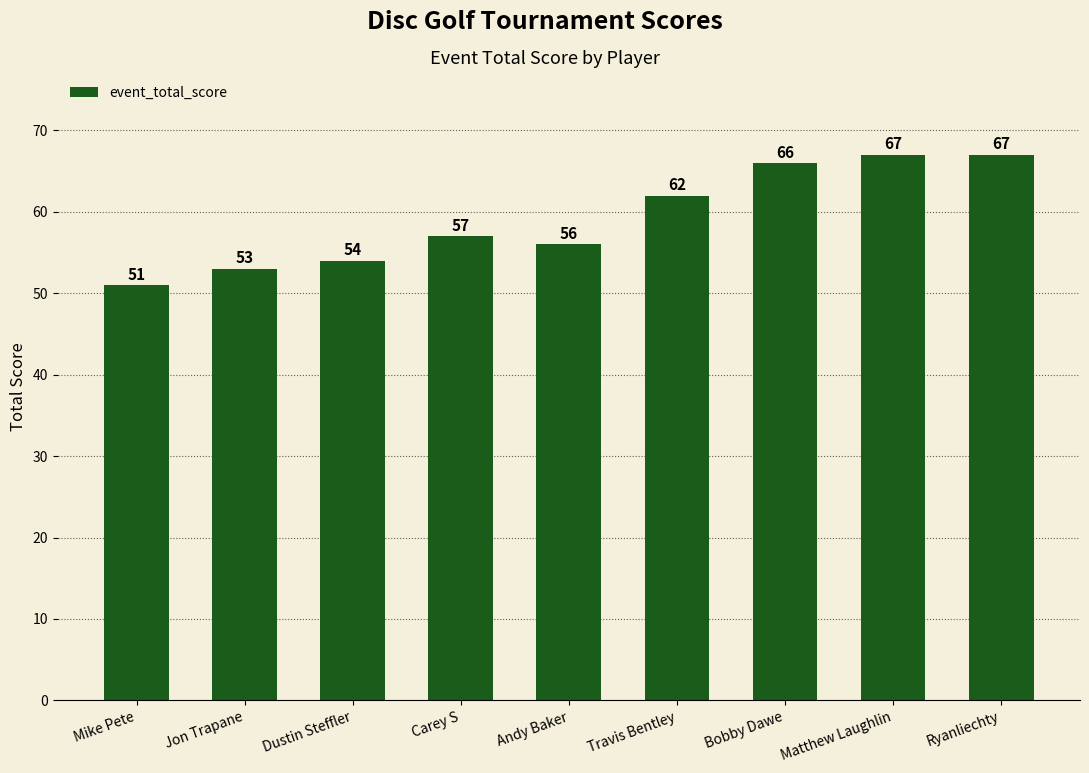

What is the difference between the values at Bobby Dawe and Carey S?

9